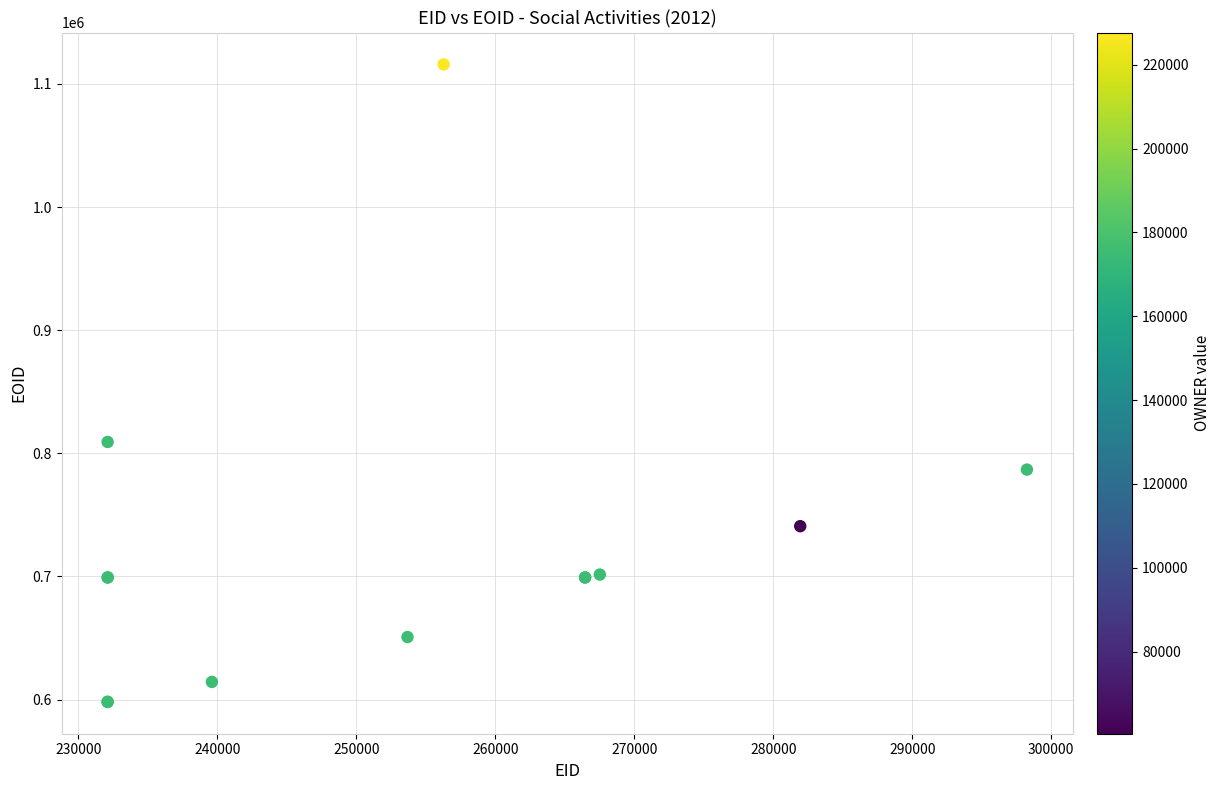

What Y value in the scatter plot is closest to 856974?

809197